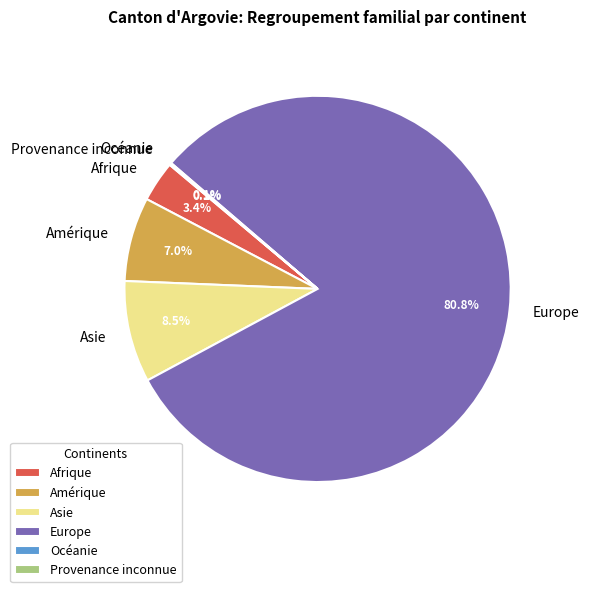

Which slice is the largest?

Europe